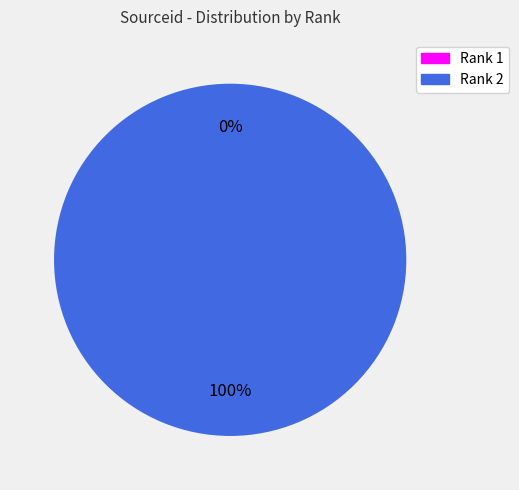

To the nearest percent, what is the difference between the largest and smallest slice percentages?

100%